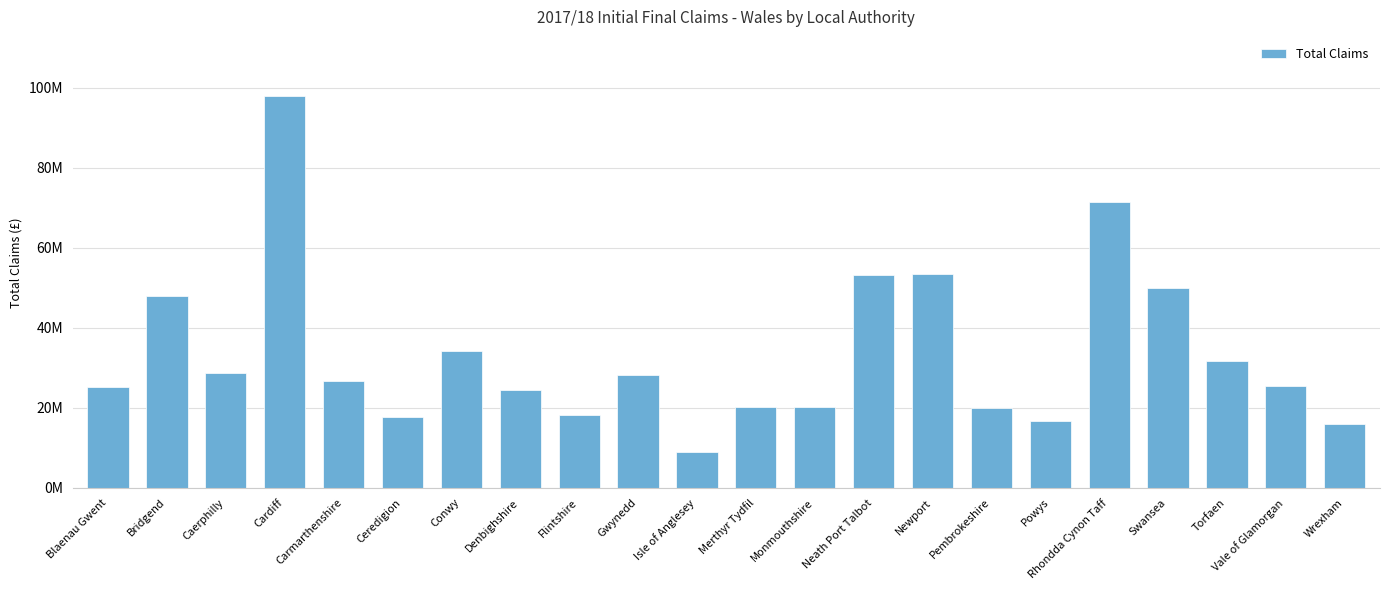

Are the bars horizontal?

No